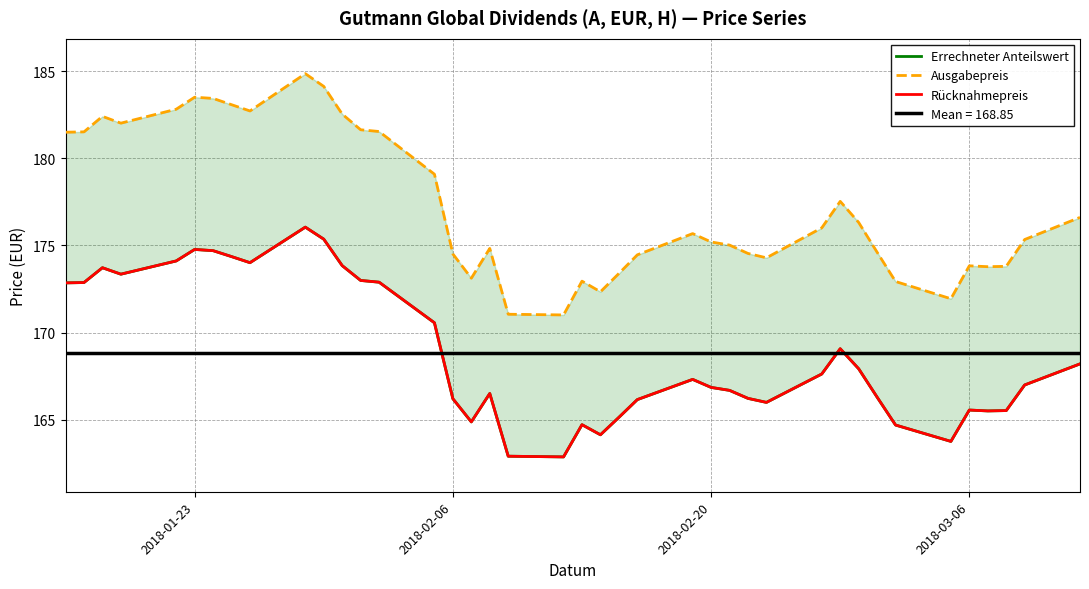

Reading left to right, extract all data points from this chart.

Errechneter Anteilswert: 172.8	172.9	173.7	173.3	174.1	174.8	174.7	174.4	174.0	176.1	175.4	173.8	173.0	172.9	170.6	166.2	164.9	166.5	162.9	162.9	164.7	164.1	165.1	166.2	167.3	166.8	166.7	166.2	166.0	167.6	169.1	167.9	166.3	164.7	163.8	165.6	165.5	165.5	167.0	168.2
Ausgabepreis: 181.5	181.5	182.4	182.0	182.8	183.5	183.4	183.1	182.7	184.9	184.1	182.5	181.6	181.5	179.1	174.5	173.1	174.8	171.1	171.0	172.9	172.3	173.4	174.5	175.7	175.2	175.0	174.5	174.3	176.0	177.5	176.3	174.6	172.9	171.9	173.8	173.8	173.8	175.3	176.6
Rücknahmepreis: 172.8	172.9	173.7	173.3	174.1	174.8	174.7	174.4	174.0	176.1	175.4	173.8	173.0	172.9	170.6	166.2	164.9	166.5	162.9	162.9	164.7	164.1	165.1	166.2	167.3	166.8	166.7	166.2	166.0	167.6	169.1	167.9	166.3	164.7	163.8	165.6	165.5	165.5	167.0	168.2